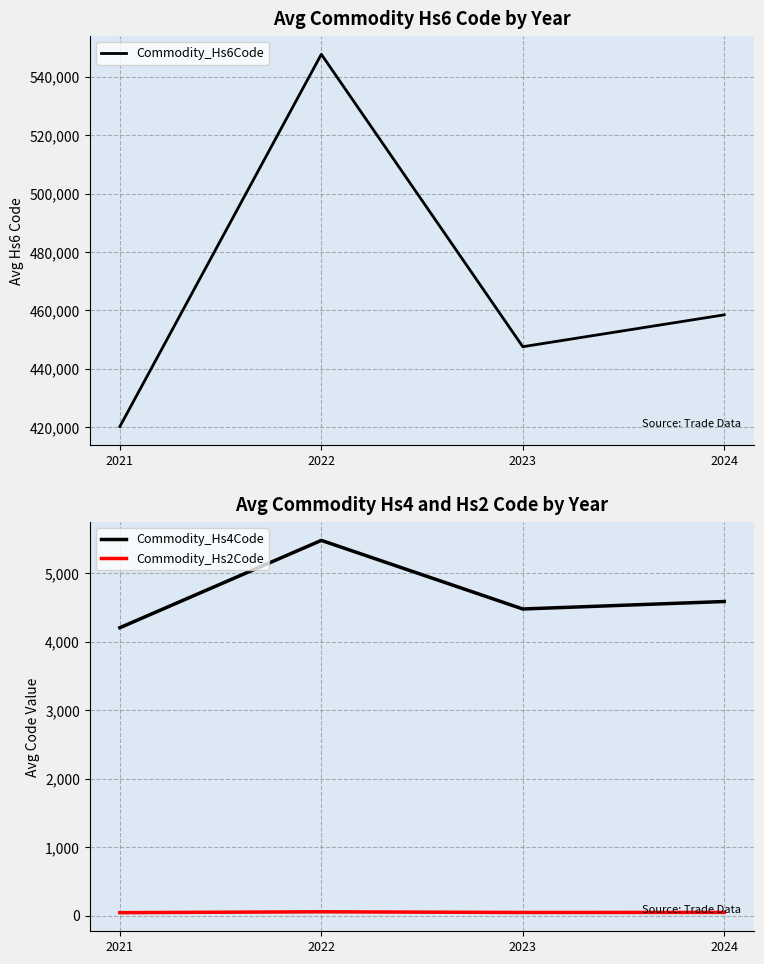

Where is the first local minimum for Commodity_Hs6Code?

2023